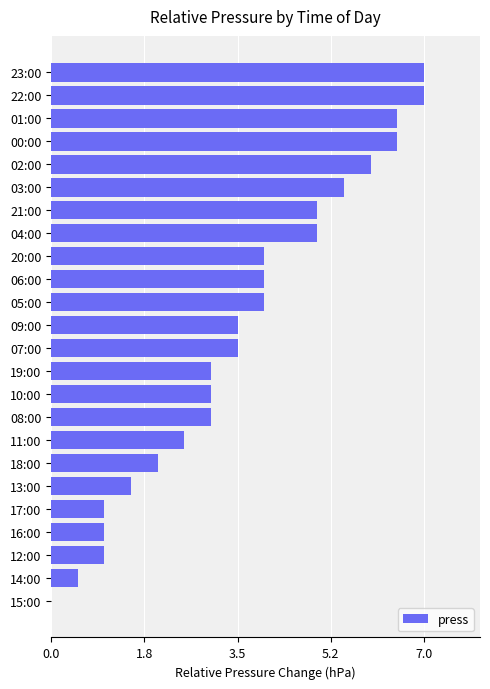

The chart shows a value of 6.5 at 00:00. True or false?

True